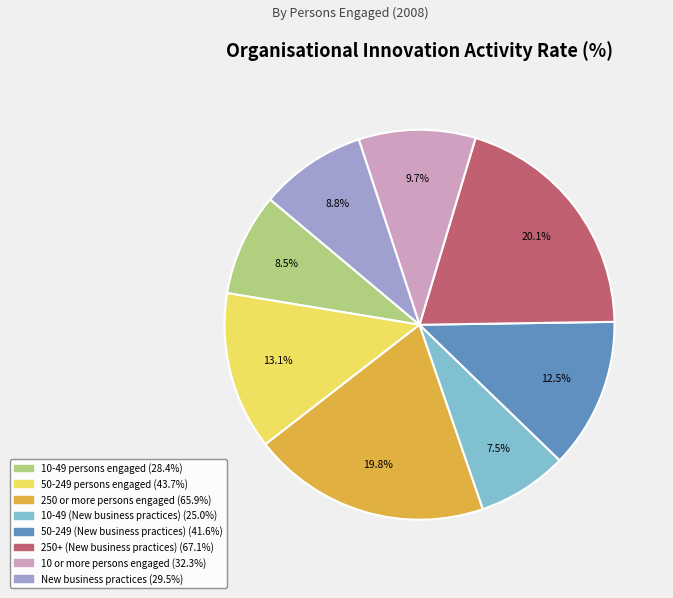

To the nearest percent, what is the difference between the New business practices and 50-249 (New business practices) slice percentages?

4%